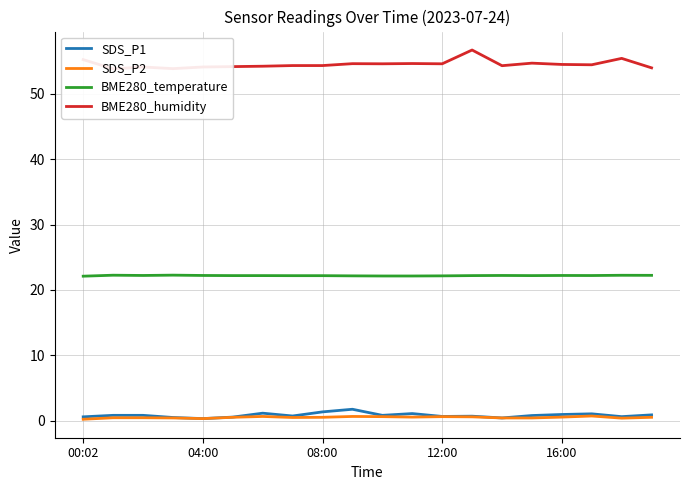

What is the label of the 1st point from the right?

19